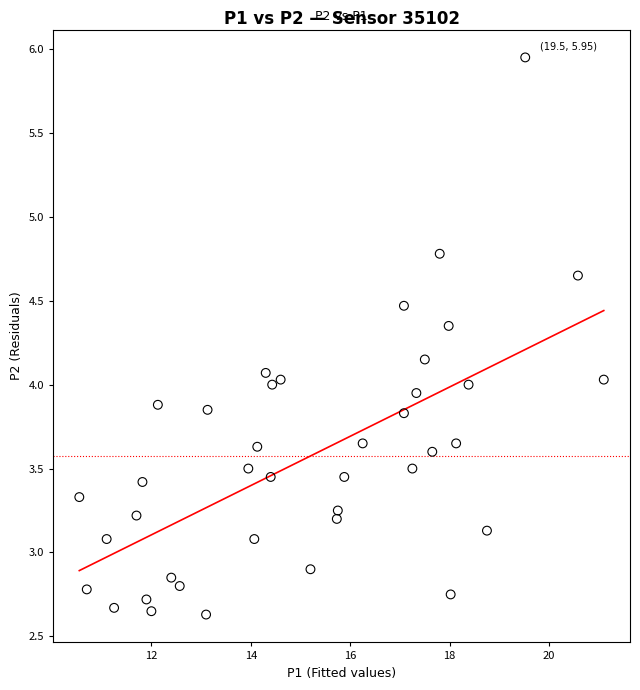

What is the range of Y values (max minus min)?

3.3